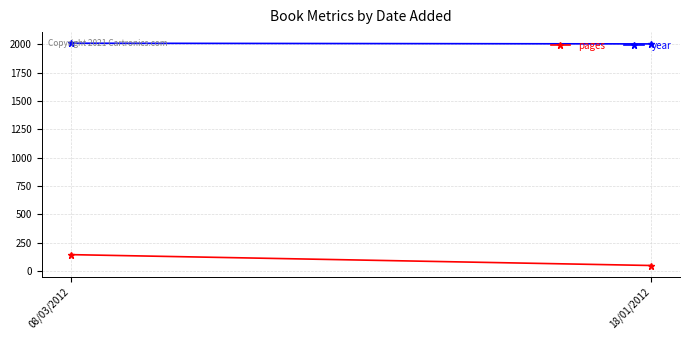

Where is year nearest to the value 2008?

08/03/2012